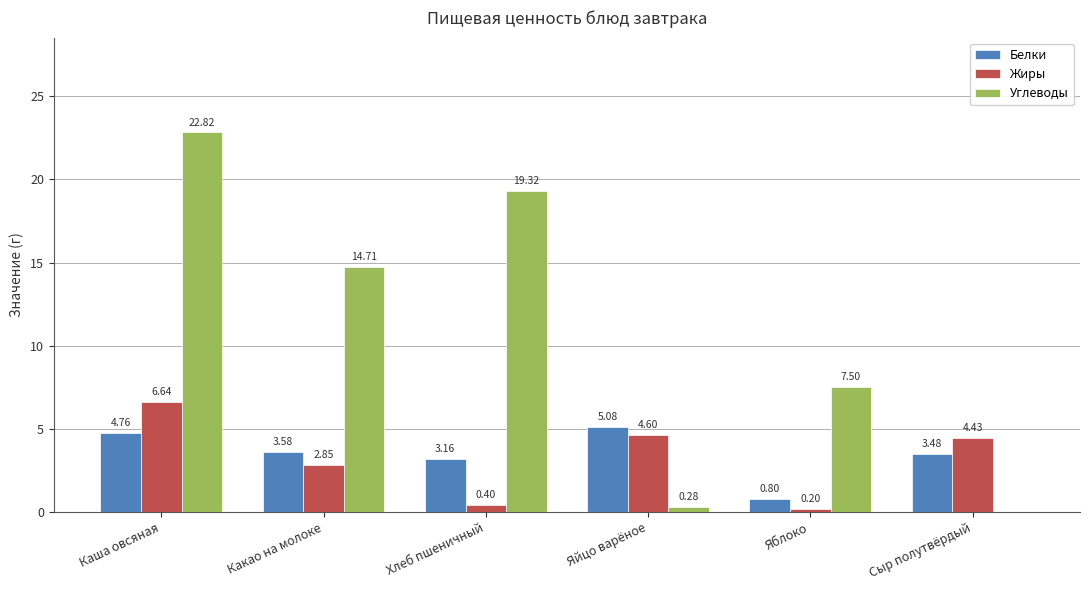

At which category is the sum across all series the highest?

Каша овсяная